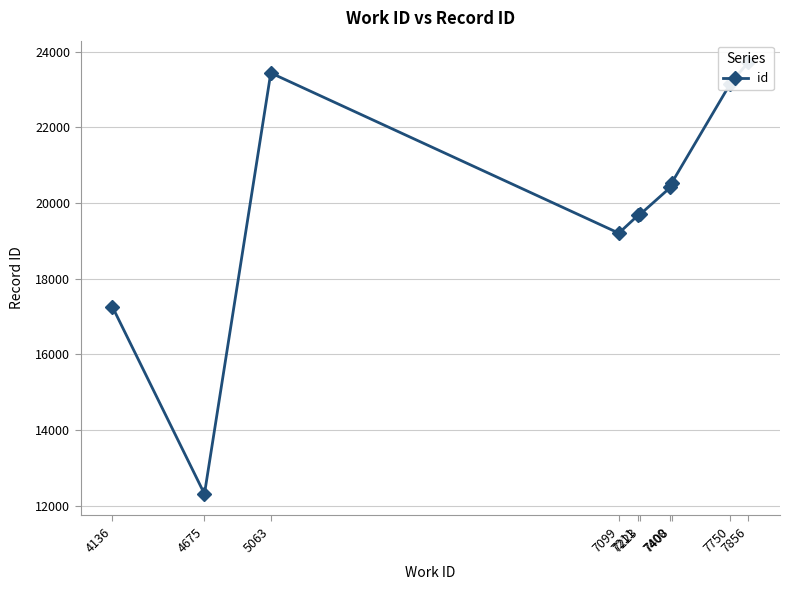

The chart shows a value of 12307 at 4675. True or false?

True